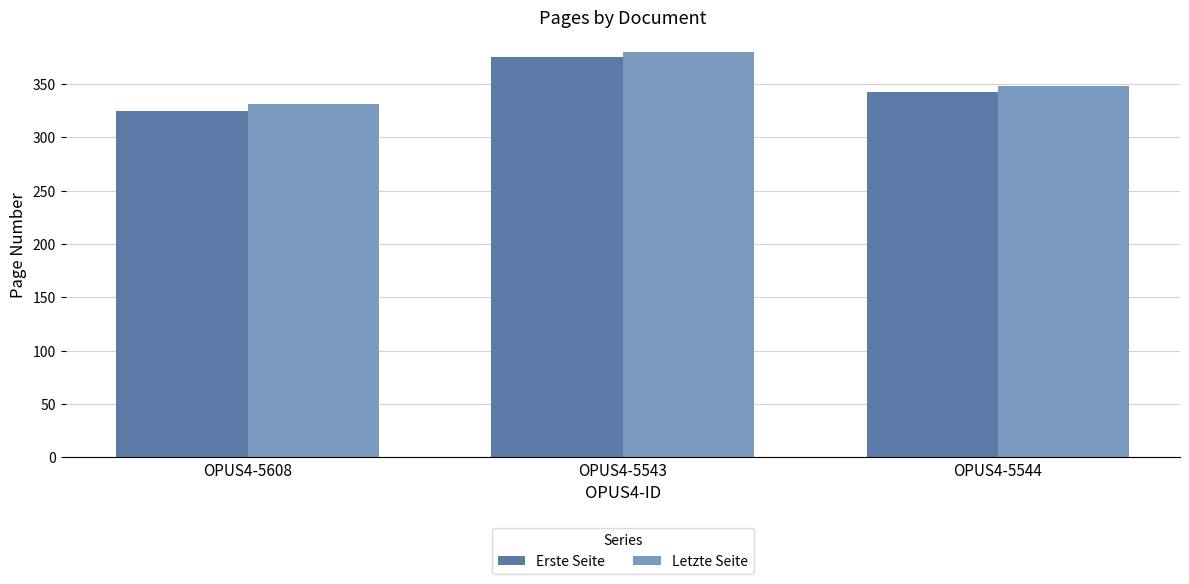

What position from the right is OPUS4-5544?

1